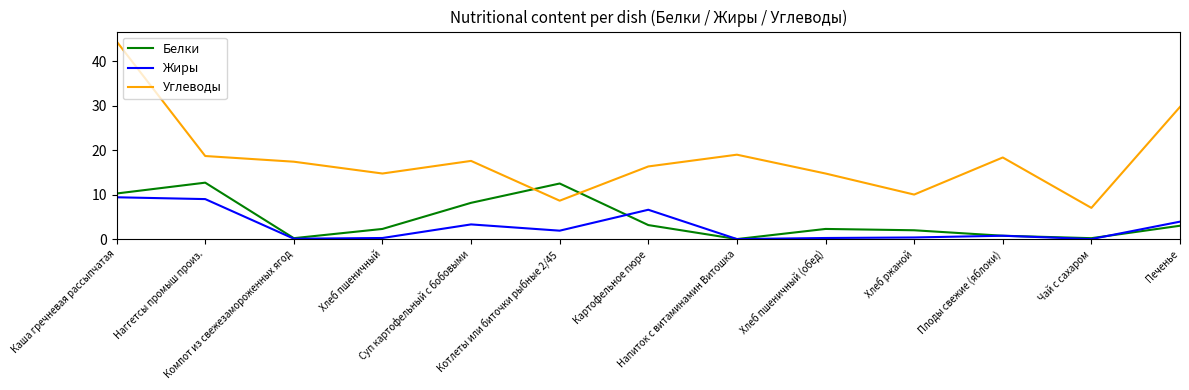

True or false: Белки and Жиры cross at least once.

True